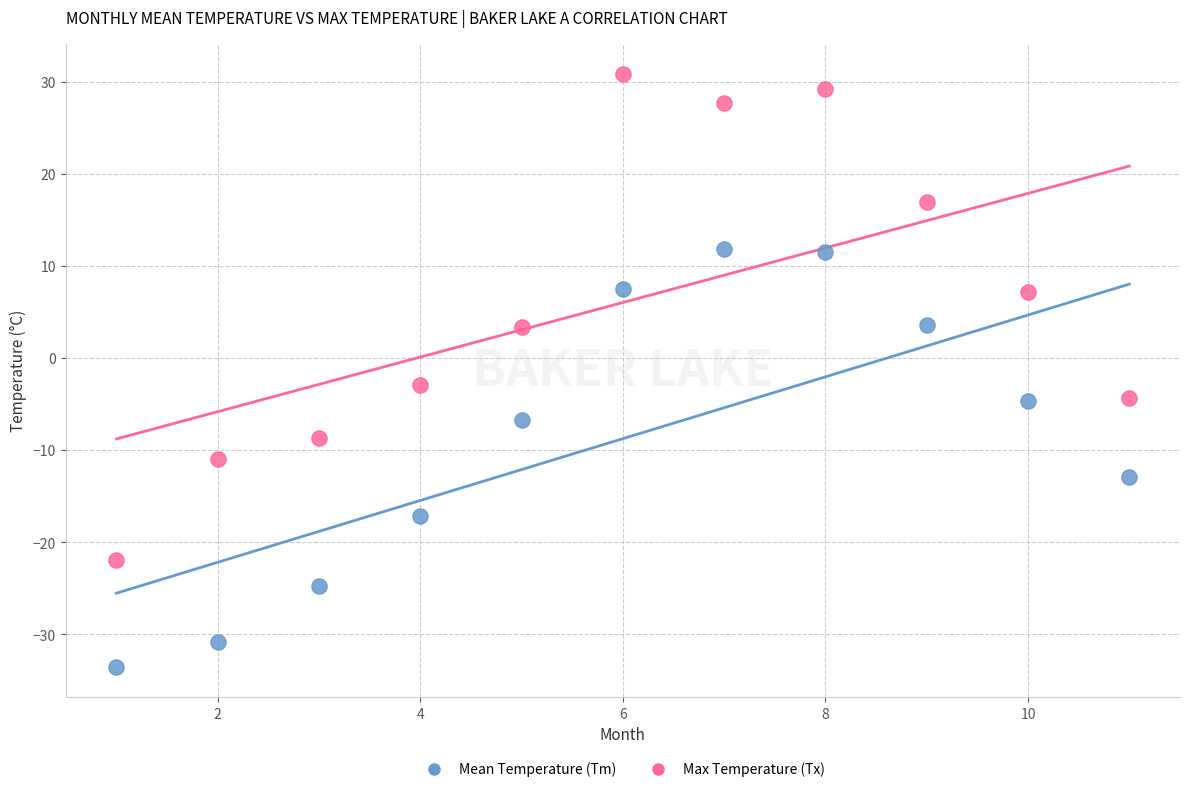

Across all data points, what is the range of Y values (max minus min)?

64.5